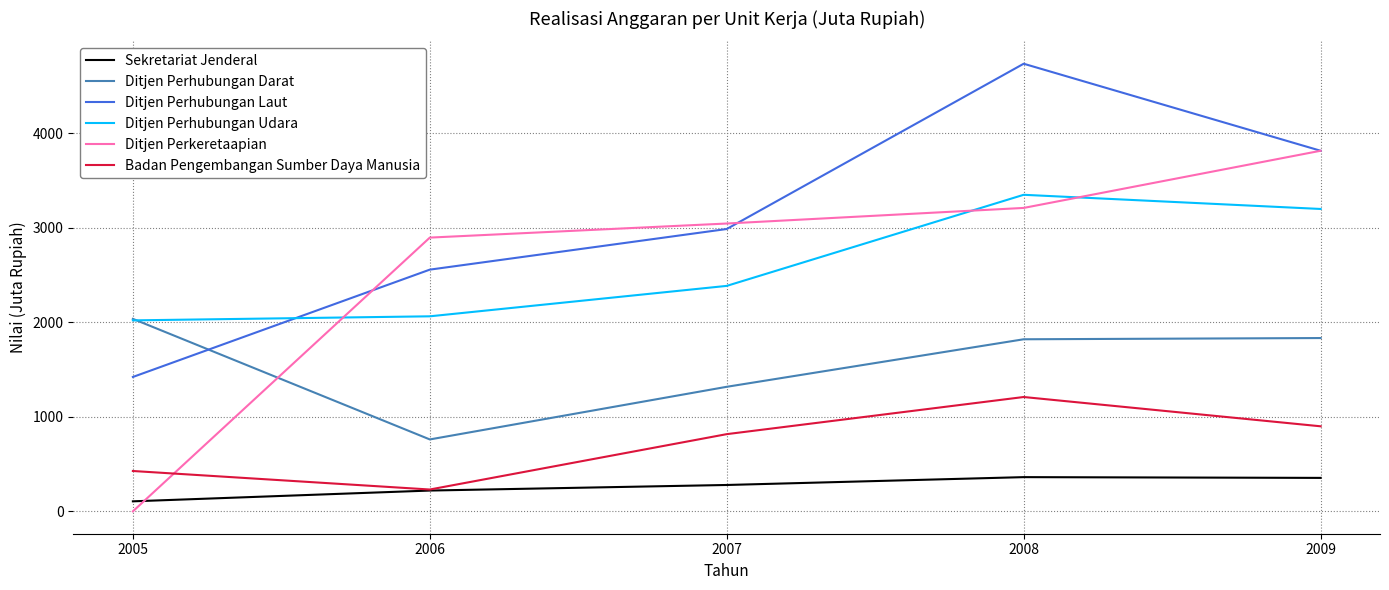

True or false: Ditjen Perkeretaapian has a value of 3046 at 2007.

True